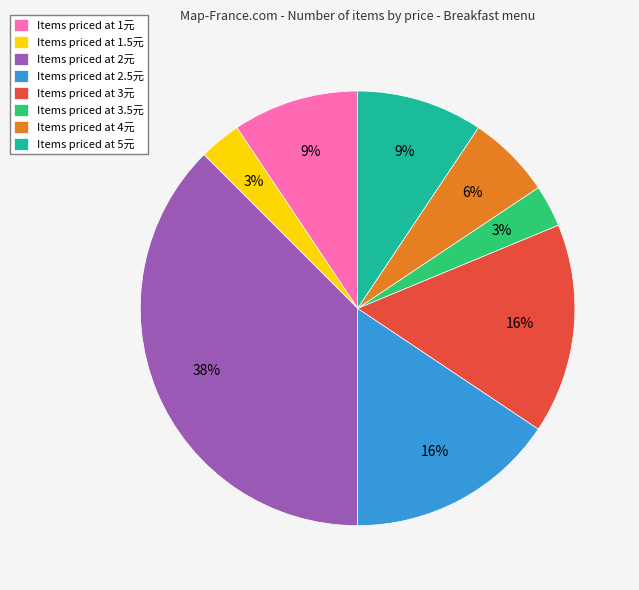

To the nearest percent, what is the average slice percentage?

12%